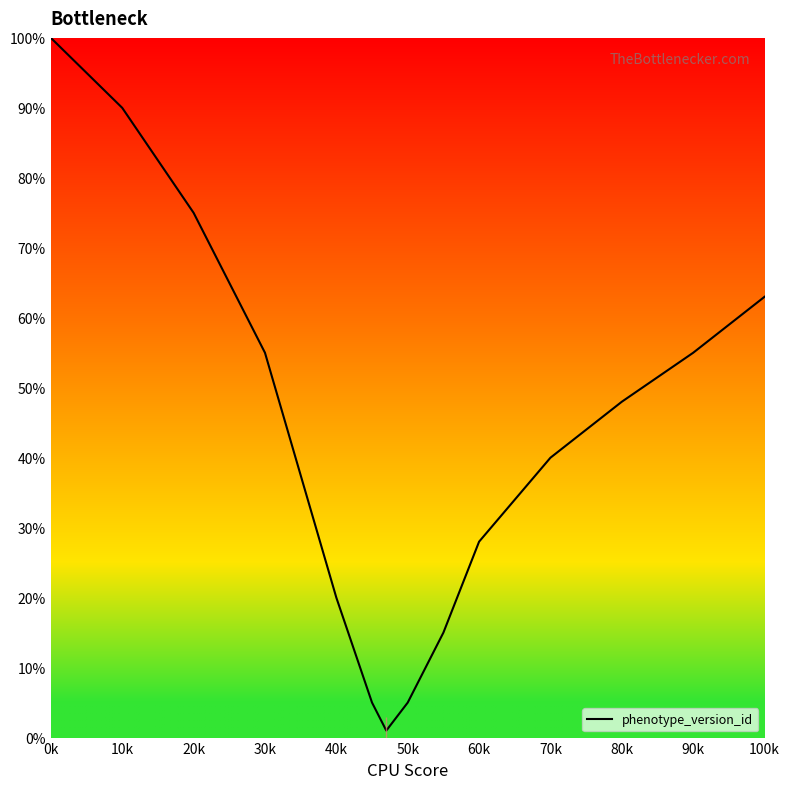

What is the difference between the maximum and minimum values?

99